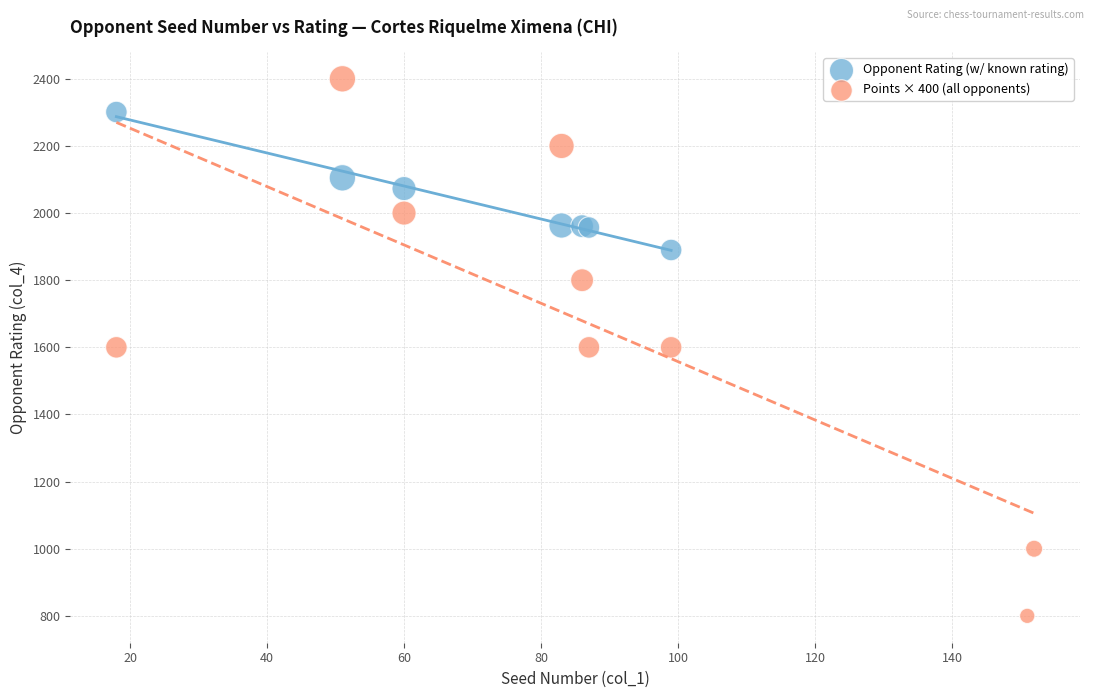

Which series has the widest spread of Y values?

Points × 400 (all opponents)